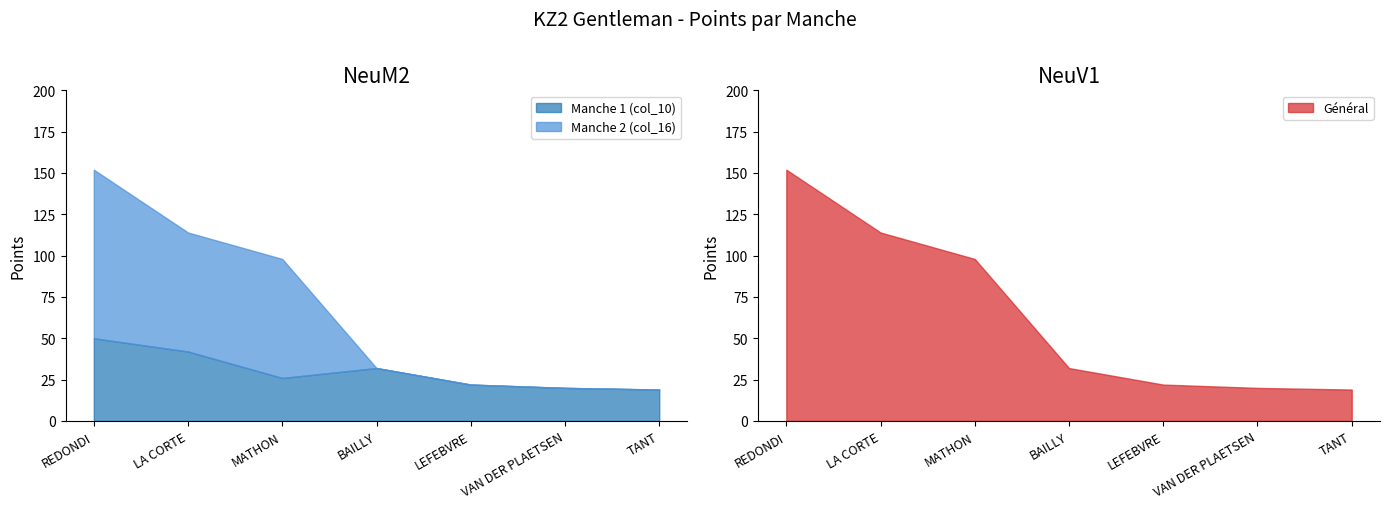

Which has a higher value, TANT or VAN DER PLAETSEN?

VAN DER PLAETSEN